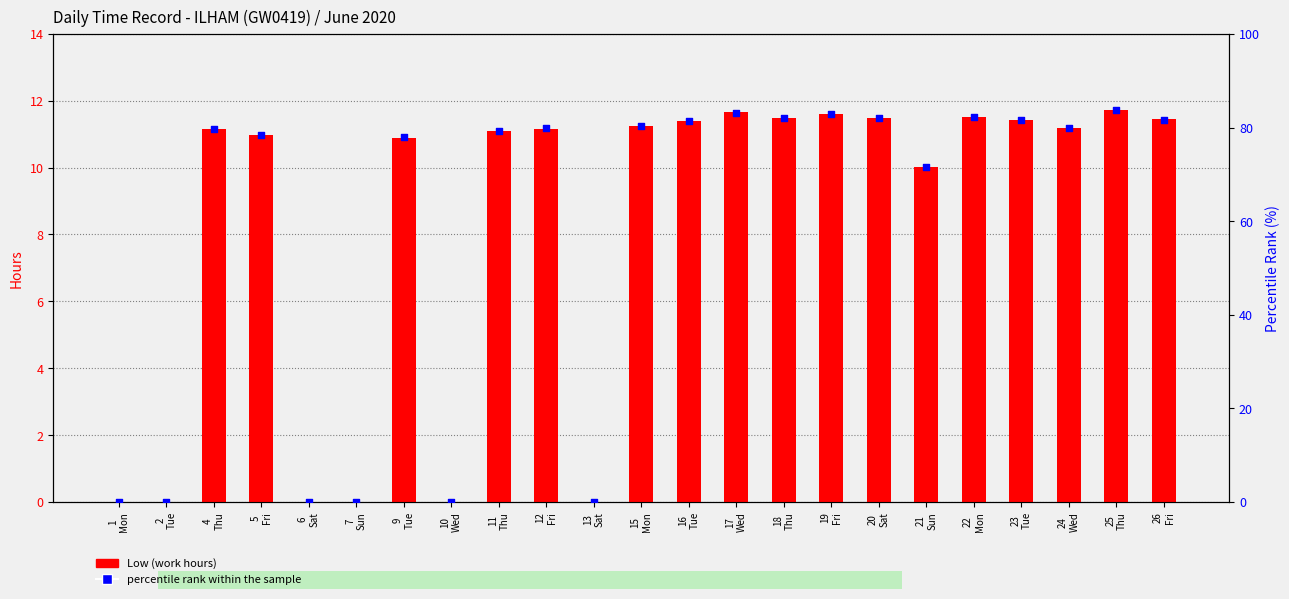

Which series has the widest spread of Y values?

percentile rank within the sample